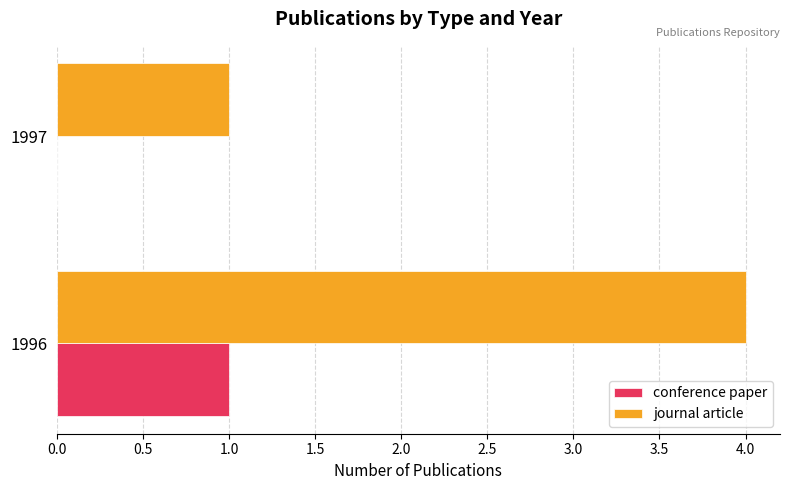

Which series changed the most between 1996 and 1997?

journal article